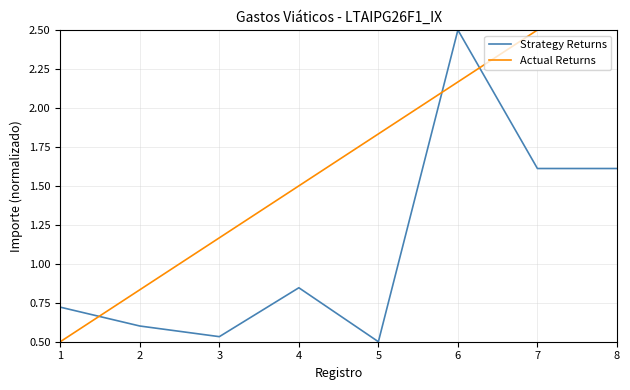

What are all the series names shown in the legend?

Strategy Returns, Actual Returns